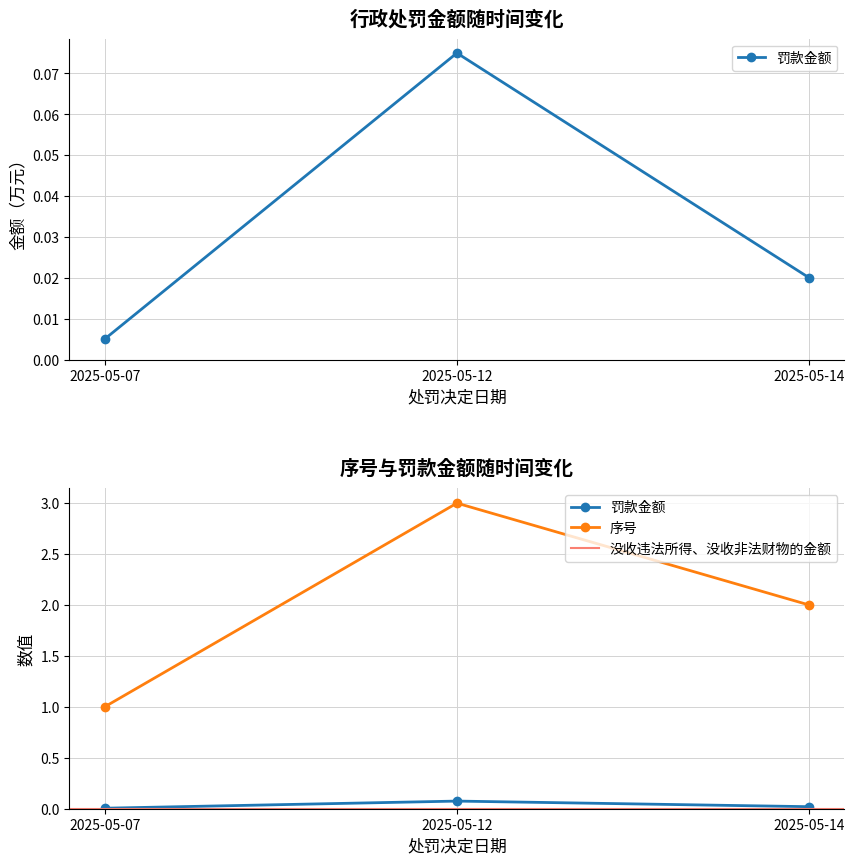

What is the average value of the 序号 series?

2.0